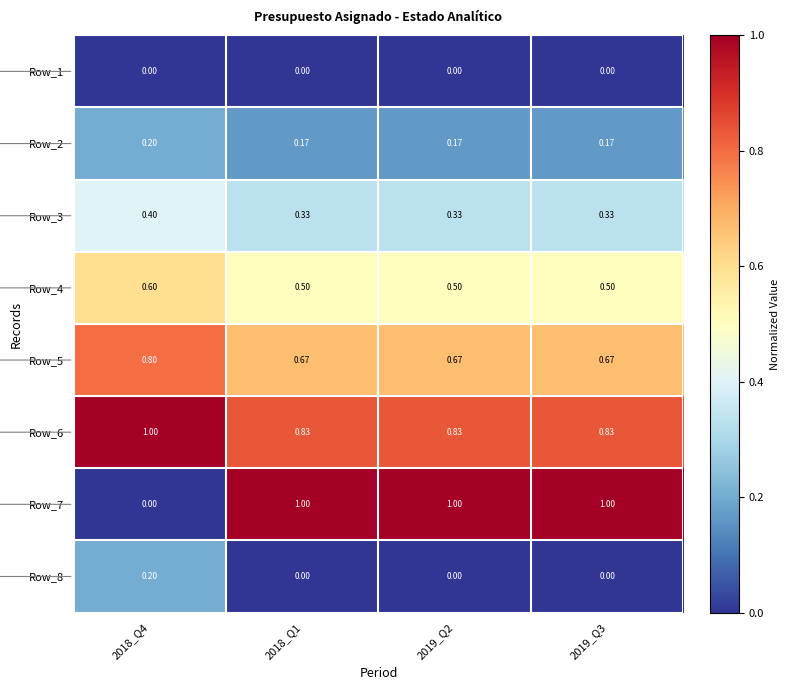

What is the difference between the highest and lowest values at 2019_Q2?

1.0